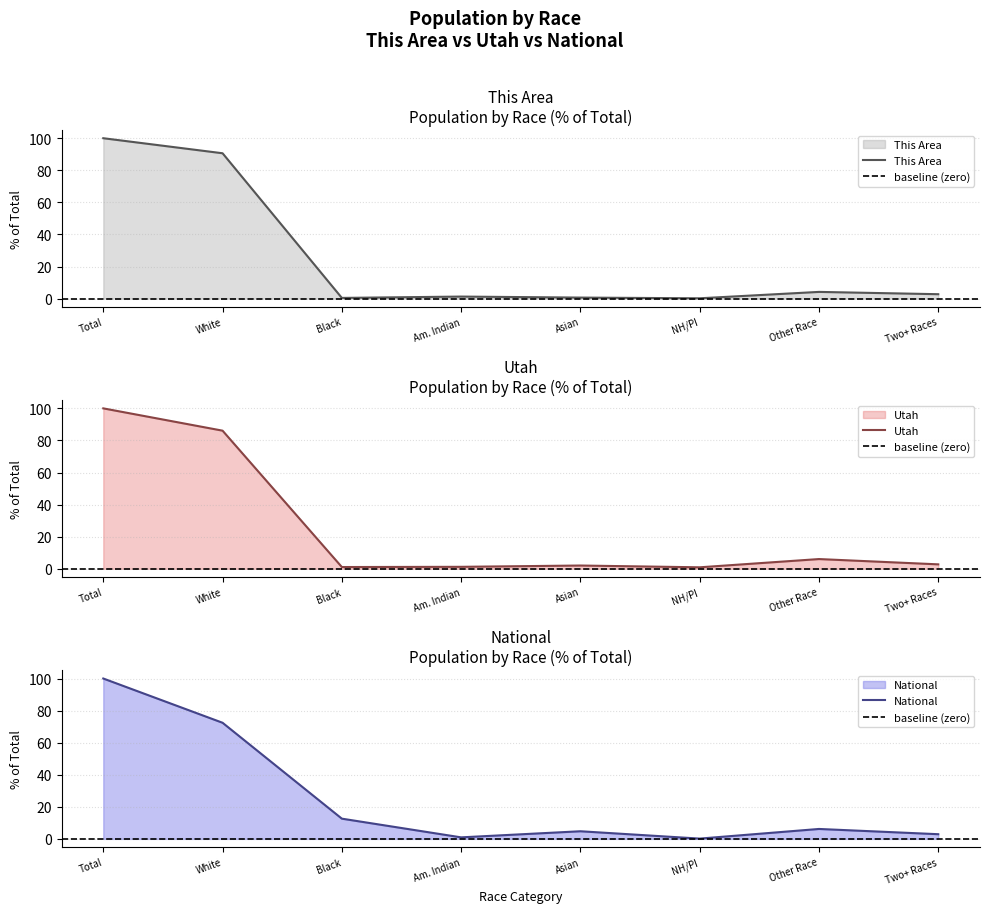

What is the difference between the maximum and minimum values in the National series?

99.8